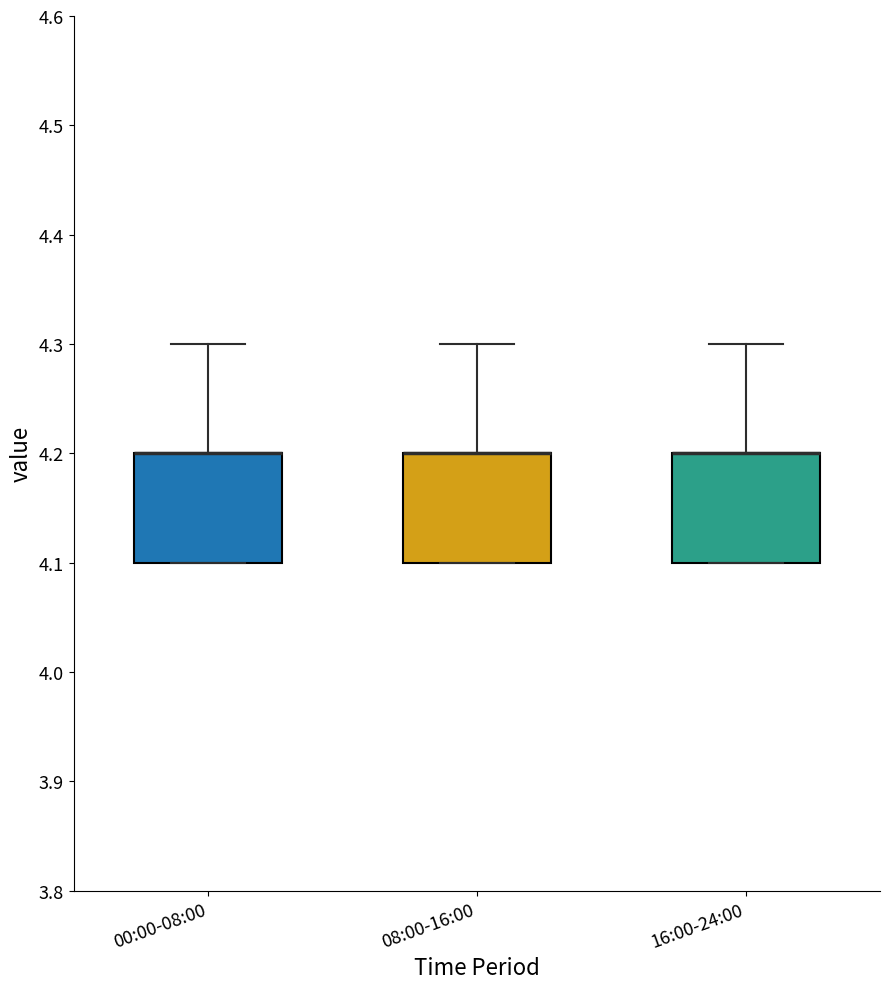

Reading left to right, read every box against the y-axis: the position of its median line, the range the box covers, and the ends of its whiskers. The values are not printed on the chart, so give them approximately, as read against the axis.

00:00-08:00: median 4.2 (drawn on the box's upper edge), box 4.1 to 4.2, whiskers 4.1 to 4.3
08:00-16:00: median 4.2 (drawn on the box's upper edge), box 4.1 to 4.2, whiskers 4.1 to 4.3
16:00-24:00: median 4.2 (drawn on the box's upper edge), box 4.1 to 4.2, whiskers 4.1 to 4.3